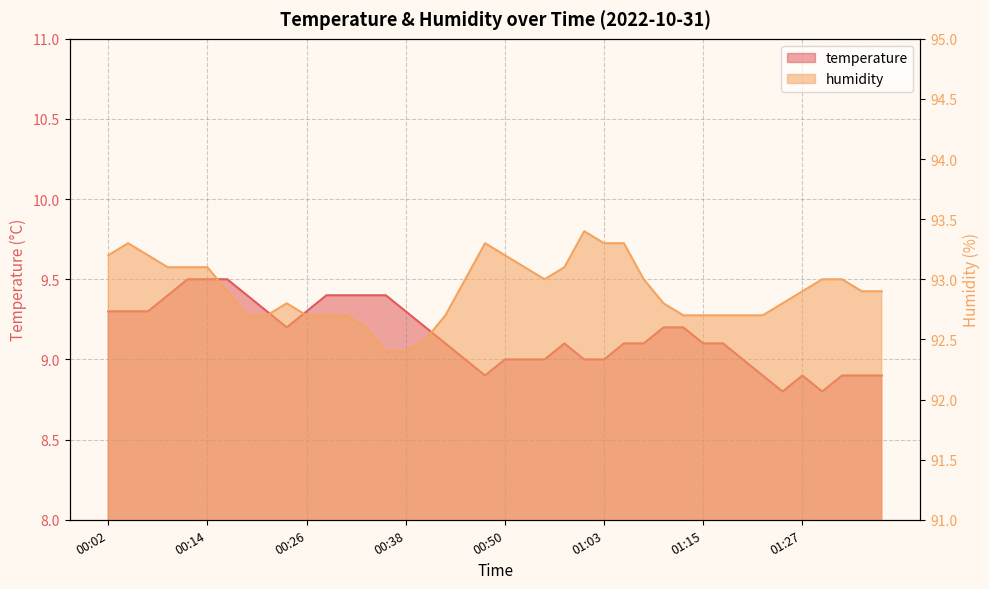

True or false: temperature and humidity cross at least once.

False